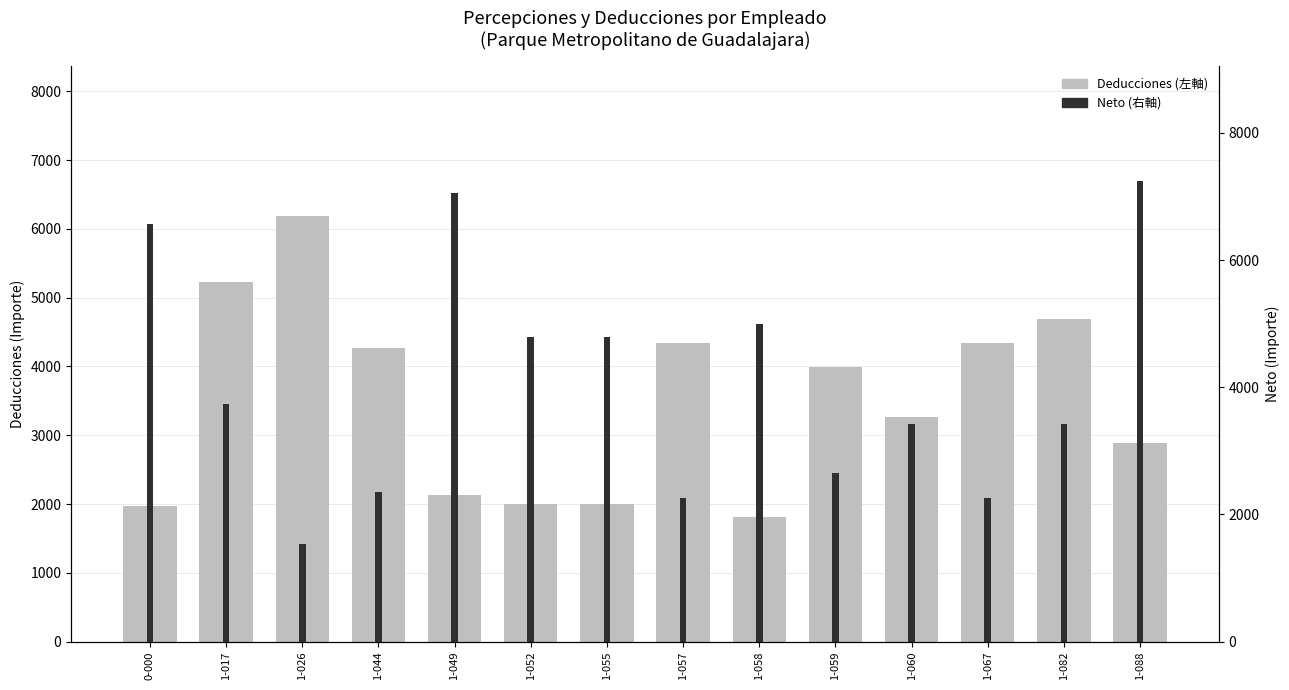

Which series has the largest total across all categories?

Neto